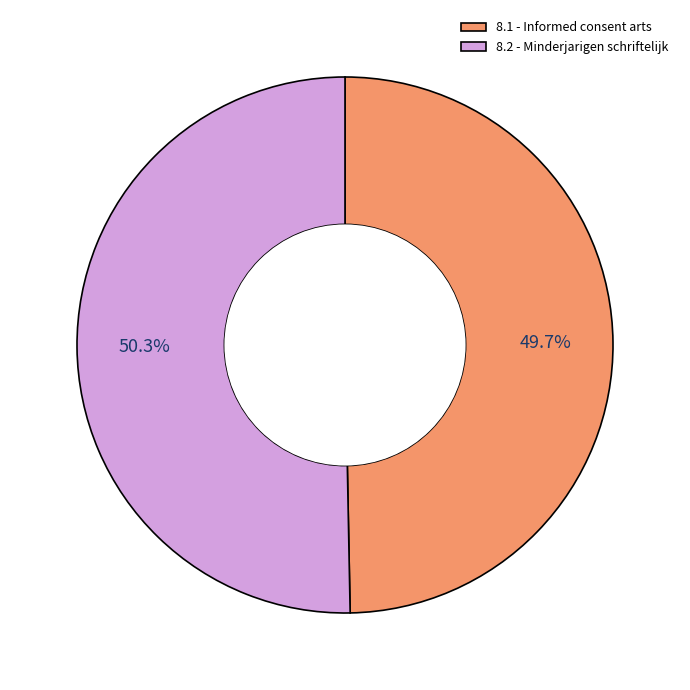

To the nearest percent, what portion does 8.1 - Informed consent arts represent?

50%